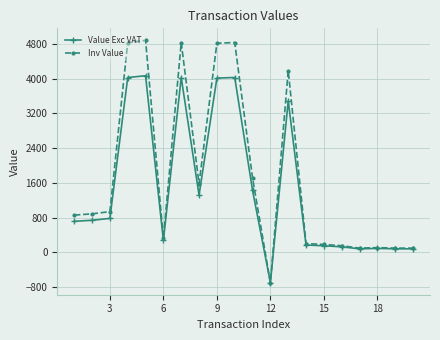

What is the highest value of the Inv Value series?

4877.0